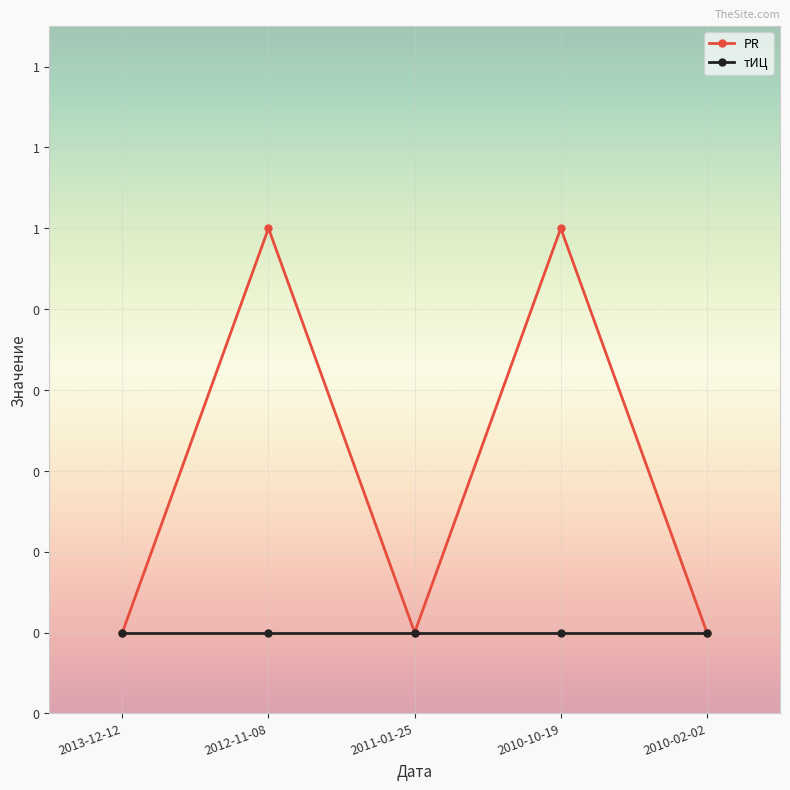

What are all the series names shown in the legend?

PR, тИЦ